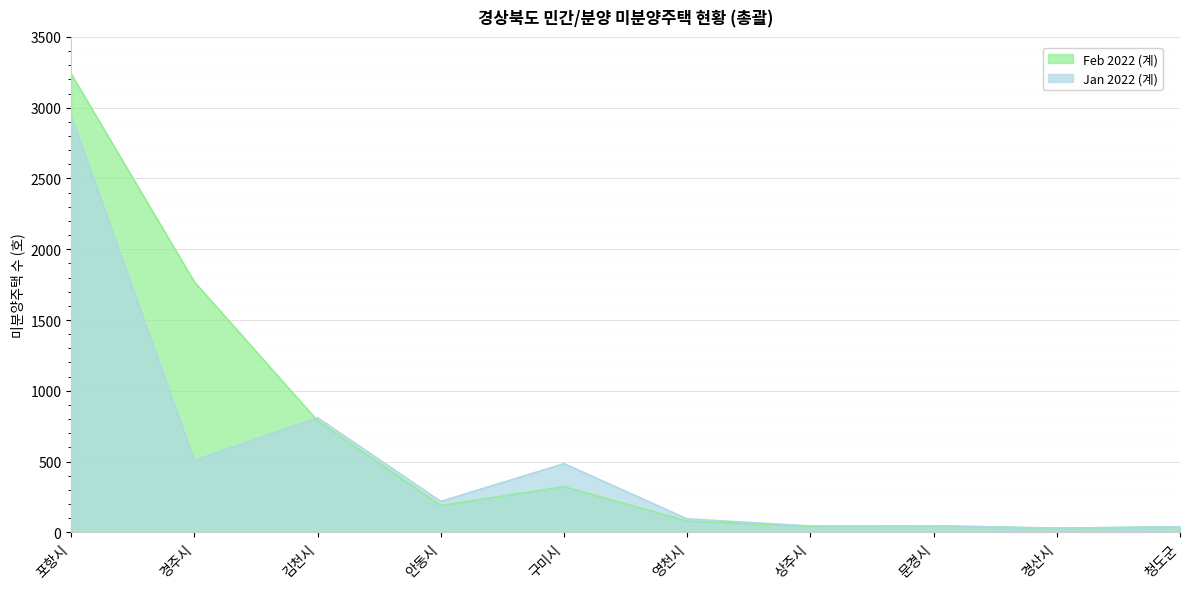

True or false: Jan 2022 (계) and Feb 2022 (계) intersect in this chart.

True